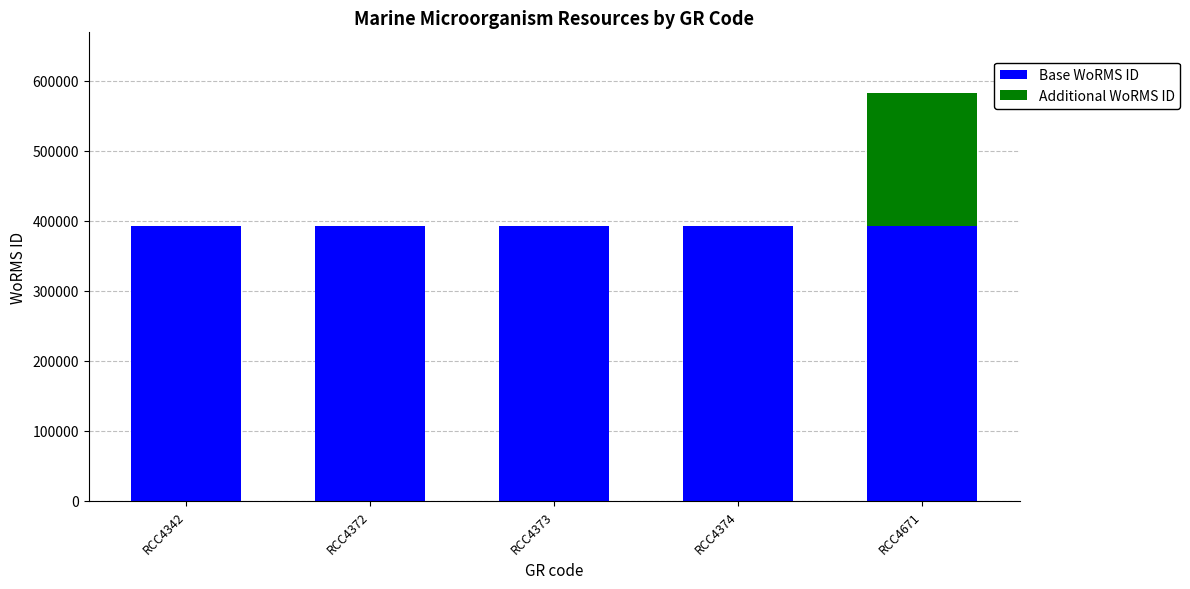

At which category is the sum across all series the highest?

RCC4671